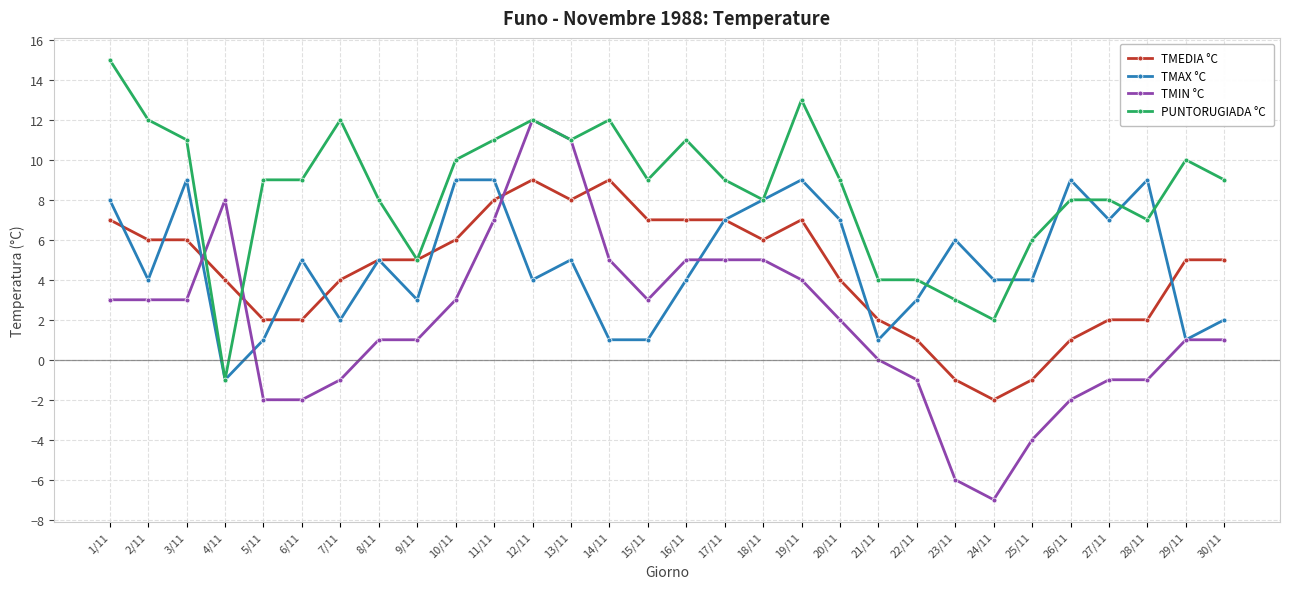

The value of PUNTORUGIADA °C at 30/11 is 2. True or false?

False